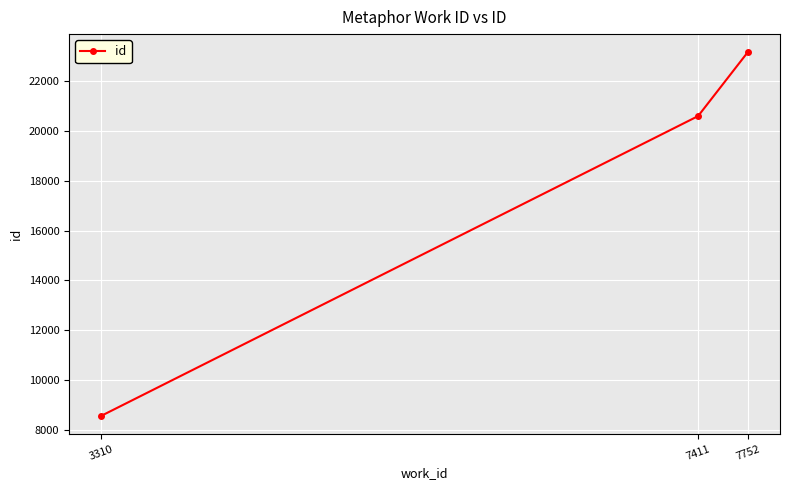

Where is the data nearest to the value 15863?

7411